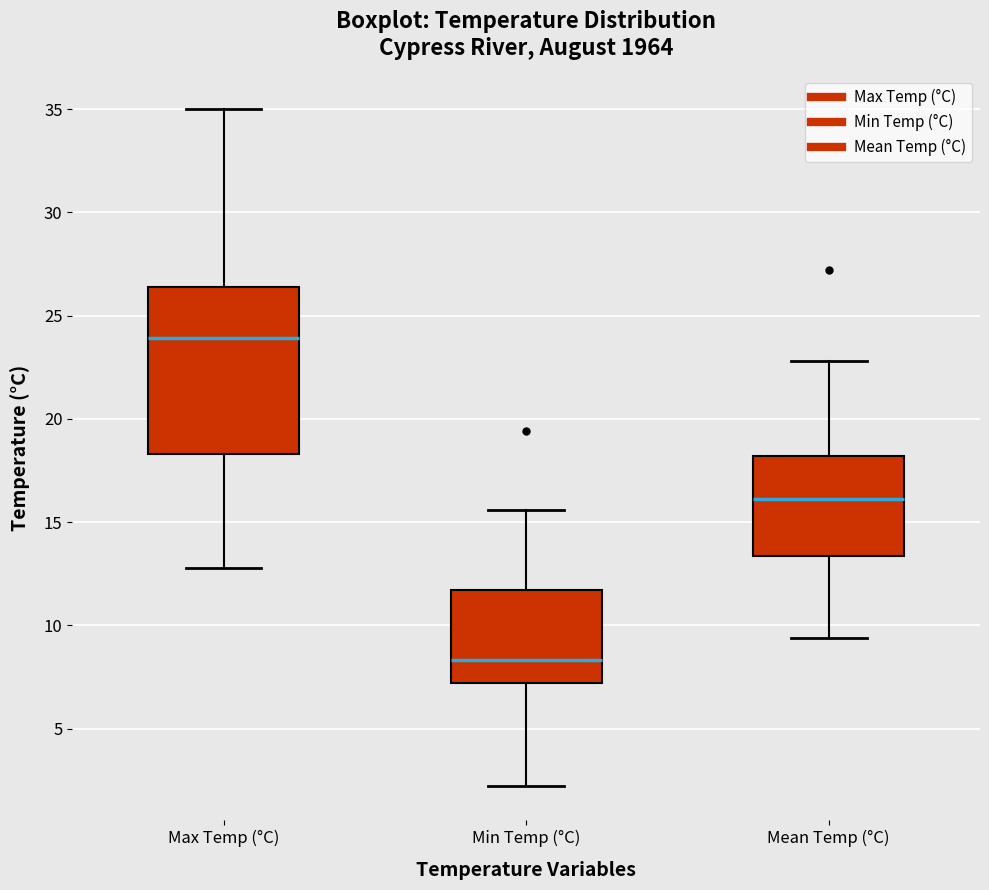

Comparing the boxes themselves (not the whiskers), which one is the tallest?

Max Temp (°C)